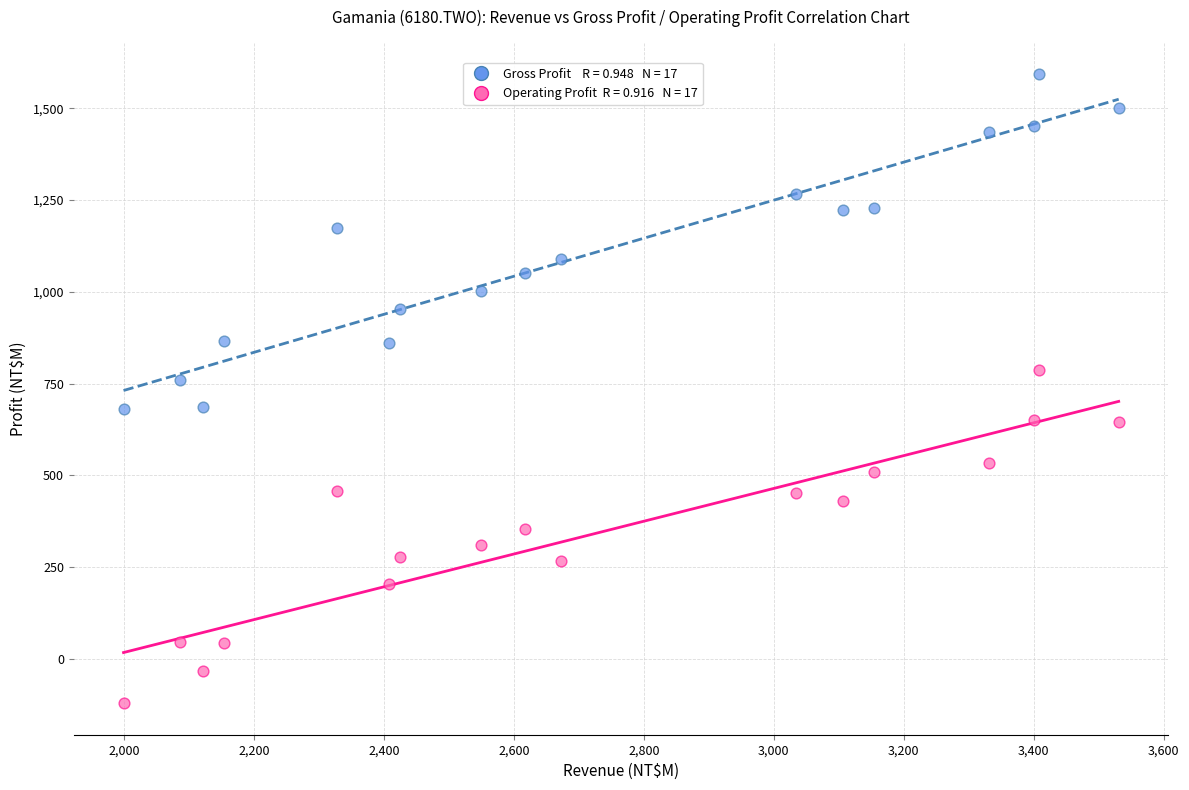

Across all series, what Y value is closest to 736?

760